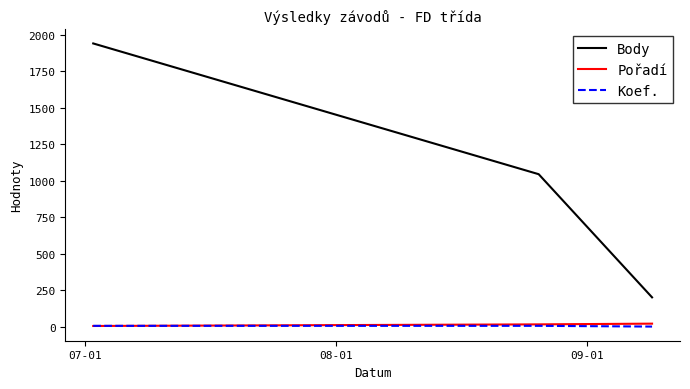

Which series has the widest spread of values?

Body